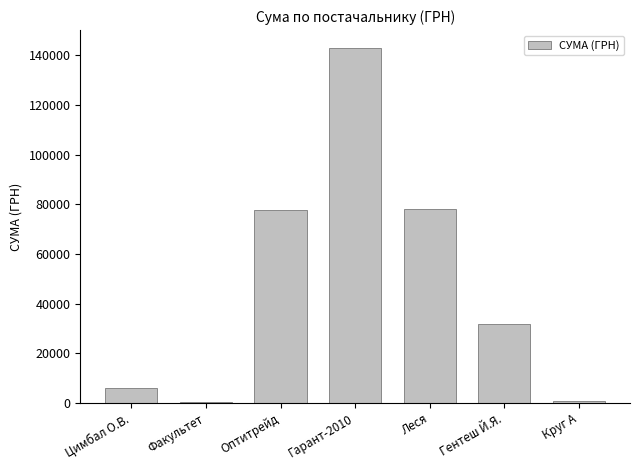

The value at Гентеш Й.Я. is 7327.7. True or false?

False